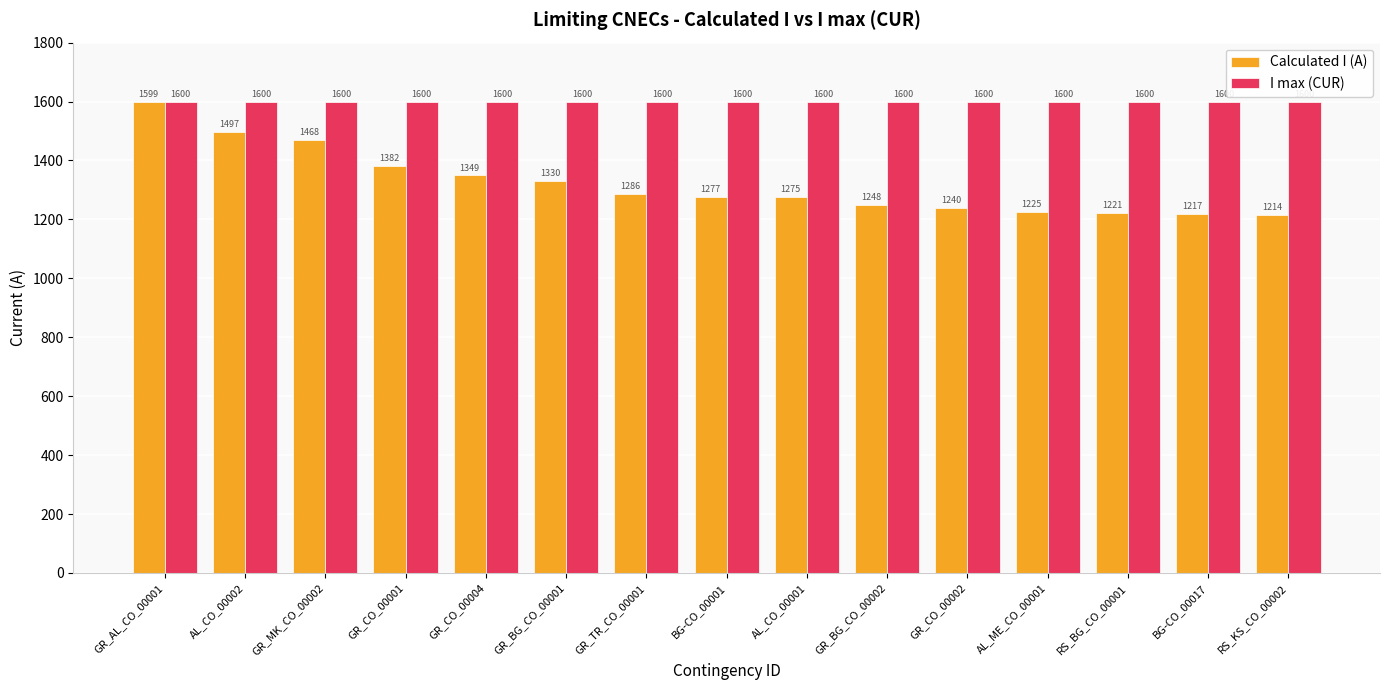

Is it true that Calculated I (A) equals 2030 at GR_CO_00004?

False